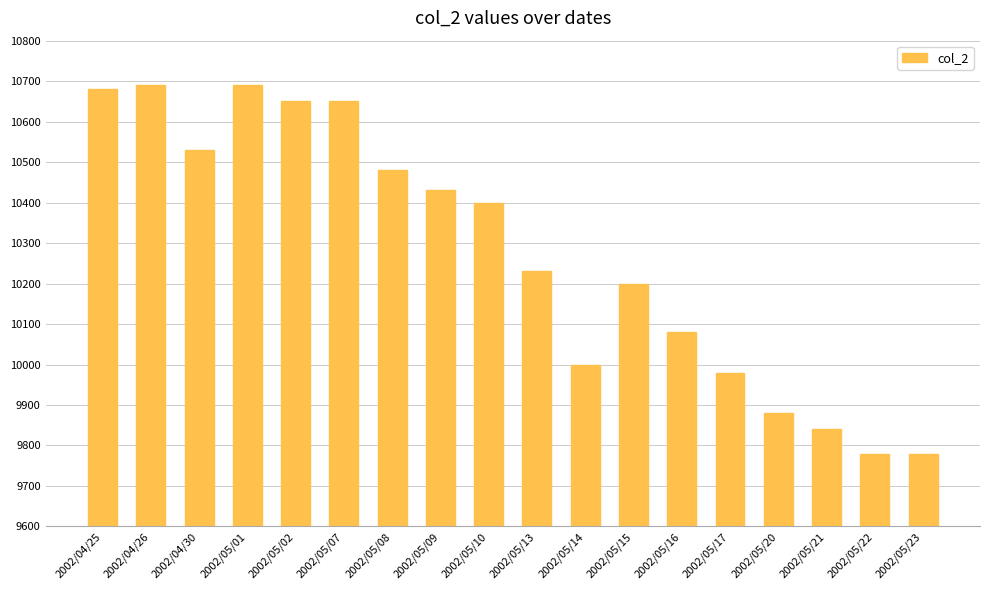

What is the value of the 18th bar from the left?

9780